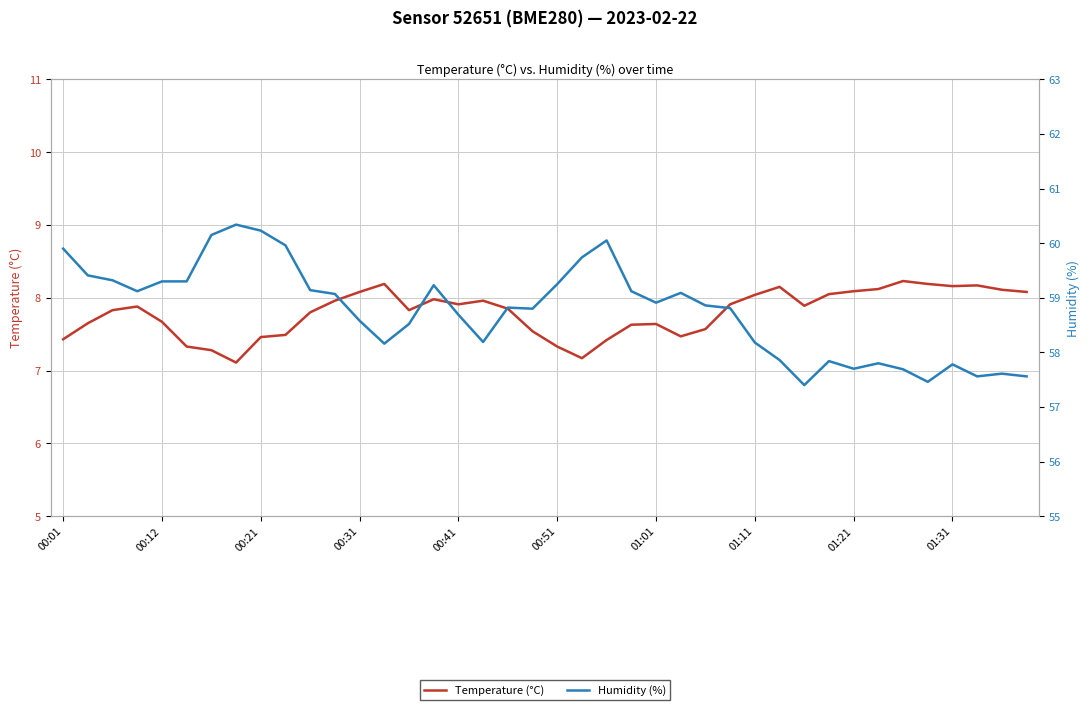

The value of Humidity (%) at 30 is 57.4. True or false?

True